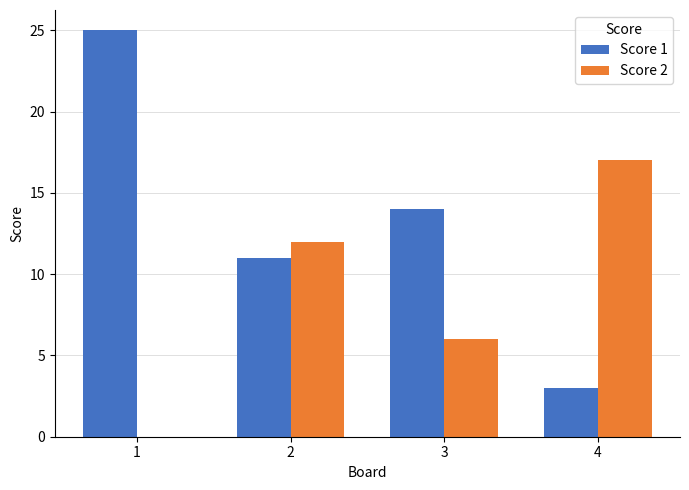

What is the sum of all Score 2 values?

35